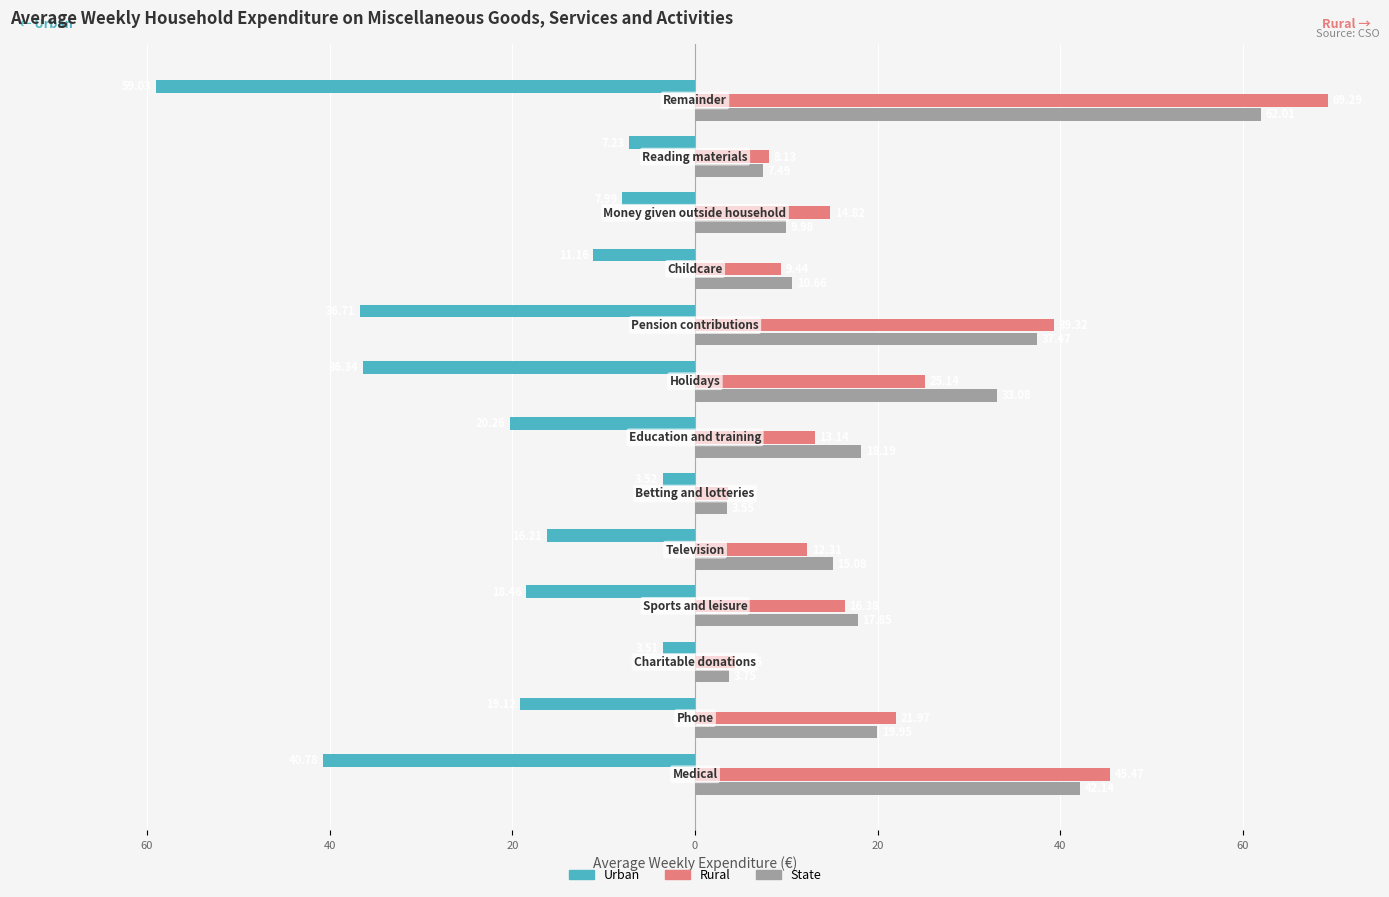

What is the label of the 2nd bar from the left?

40